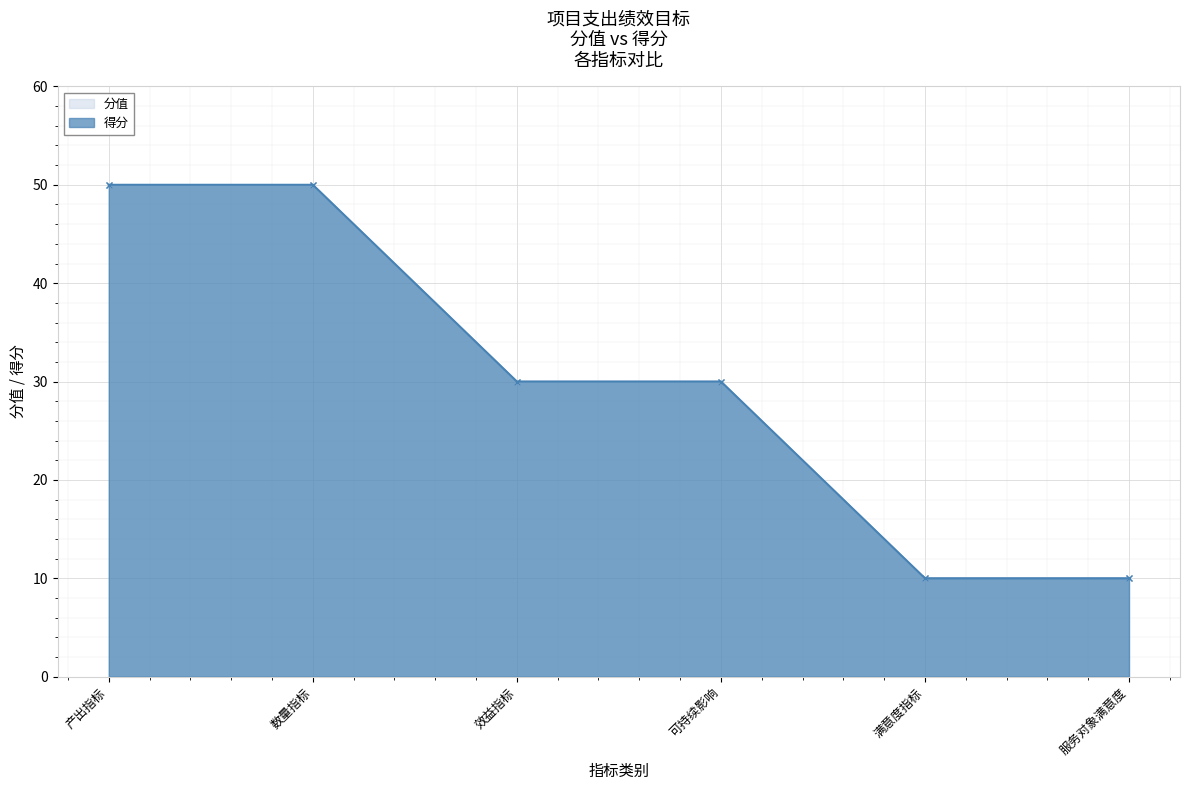

What position from the right is 产出指标?

6